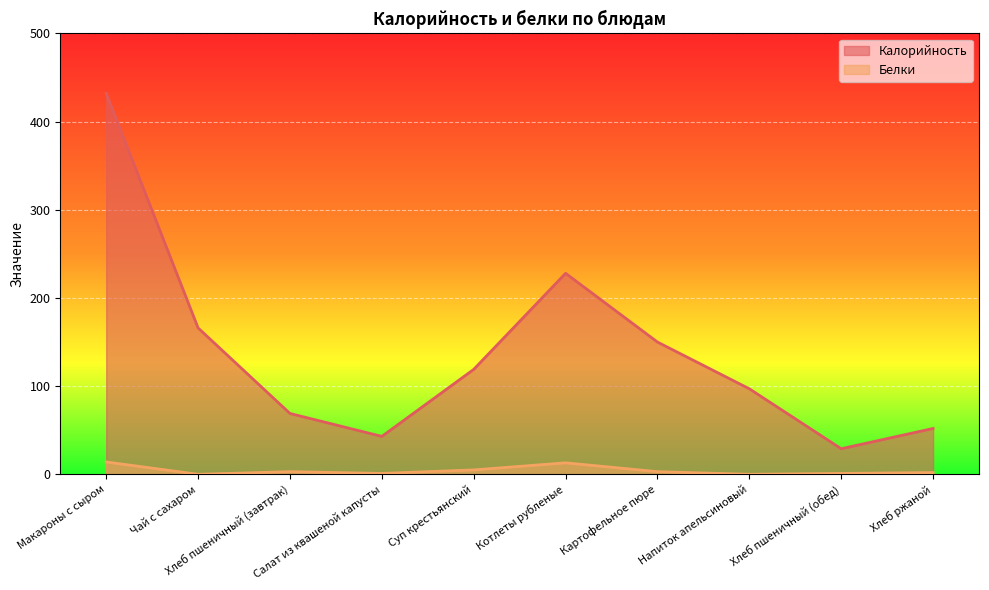

What is the difference between the highest and lowest values at Котлеты рубленые?

215